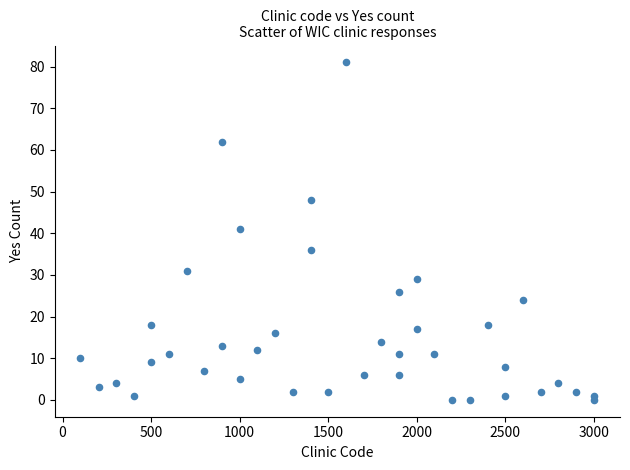

What is the range of Y values (max minus min)?

81